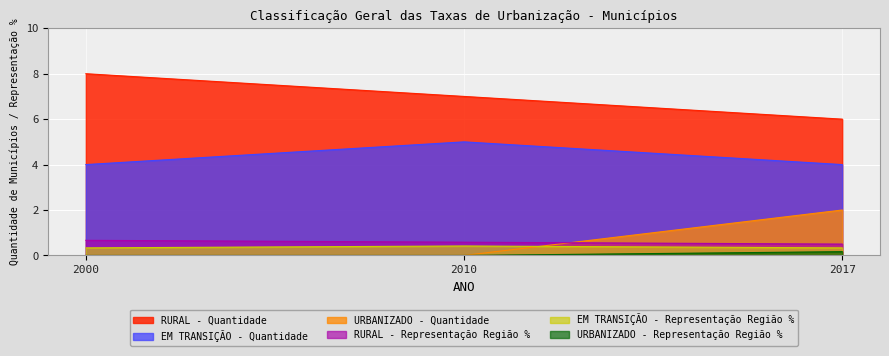

How many values in the URBANIZADO - Quantidade series exceed 0?

1